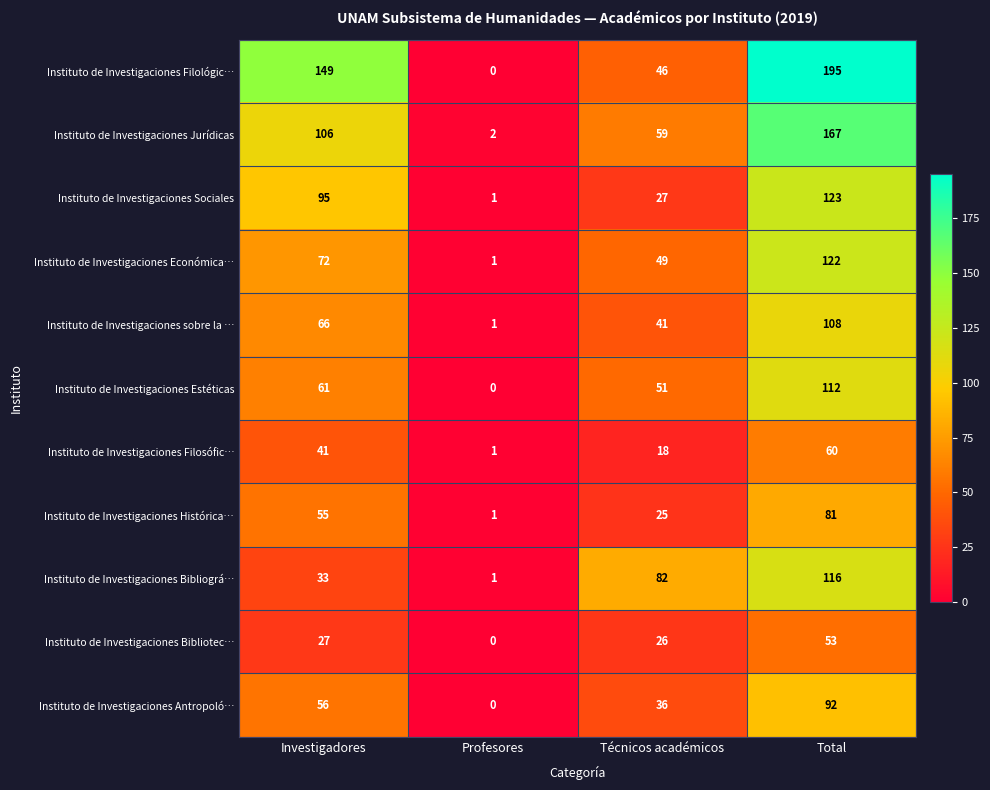

How many distinct data groups are displayed?

11